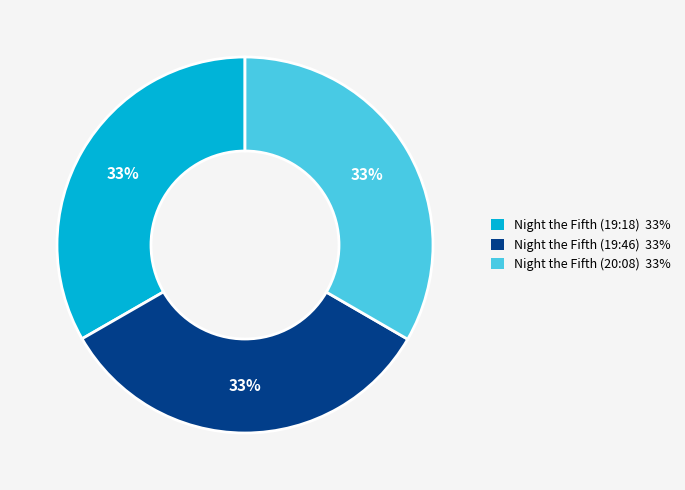

To the nearest percent, what portion does Night the Fifth (20:08) represent?

33%